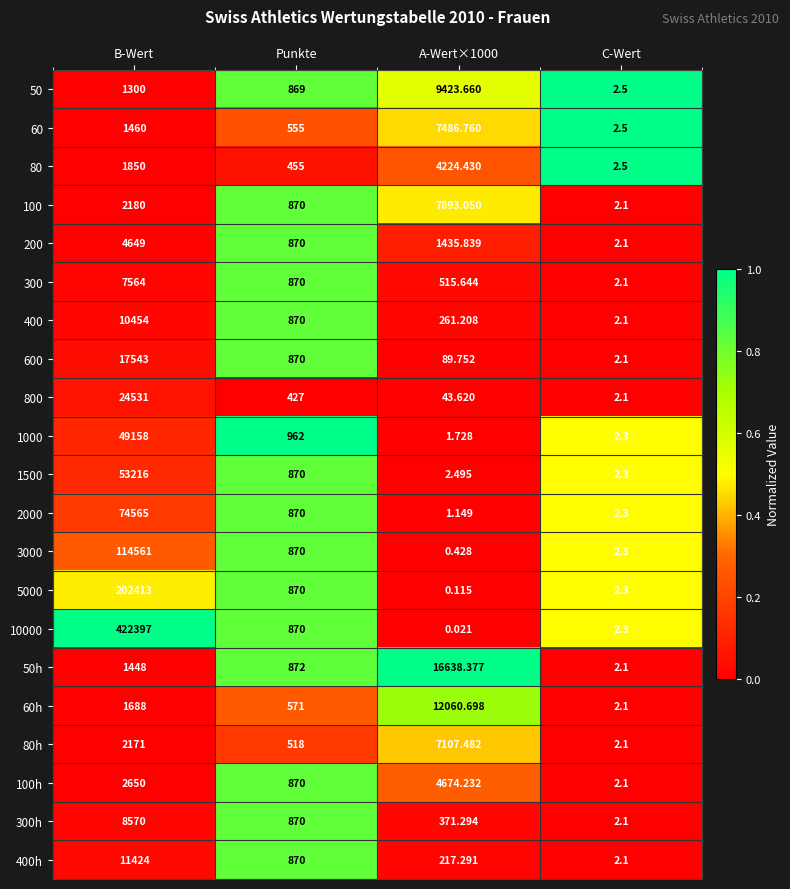

Which category has the highest value across all series?

B-Wert